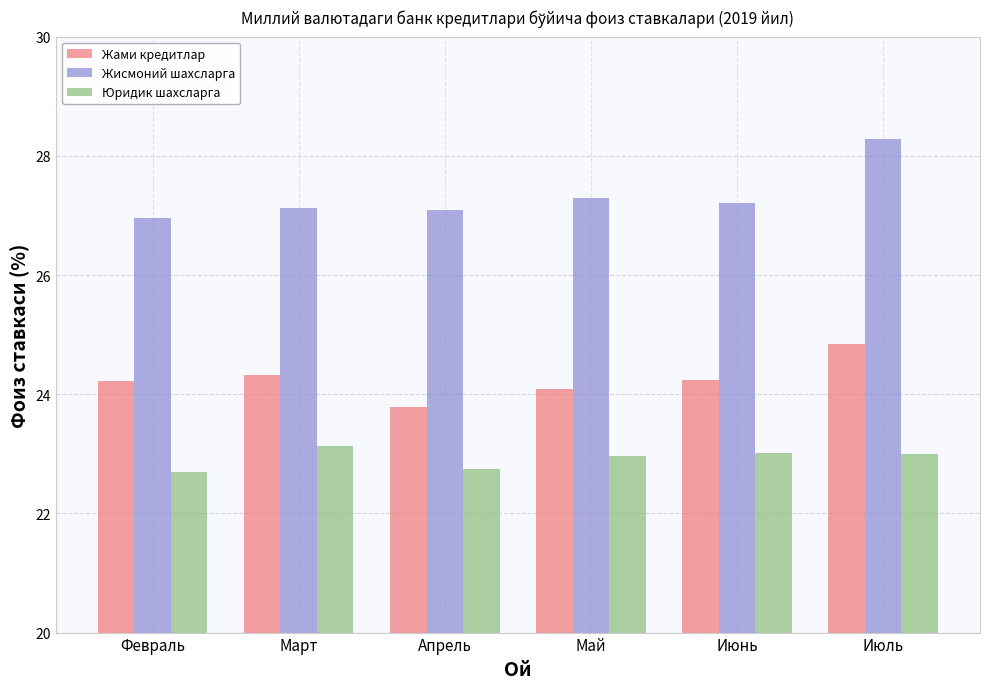

What is the spread (max minus min) of values at Июнь?

4.2